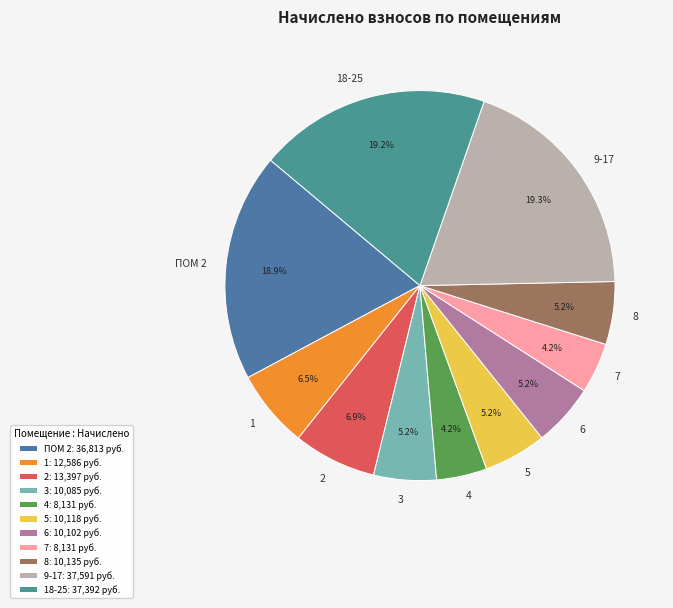

Is it true that 3 is 5% of the pie?

True